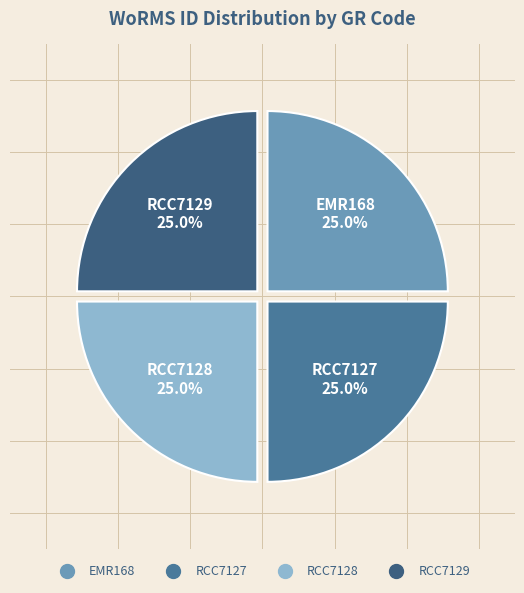

Is RCC7127 the majority of the pie?

No